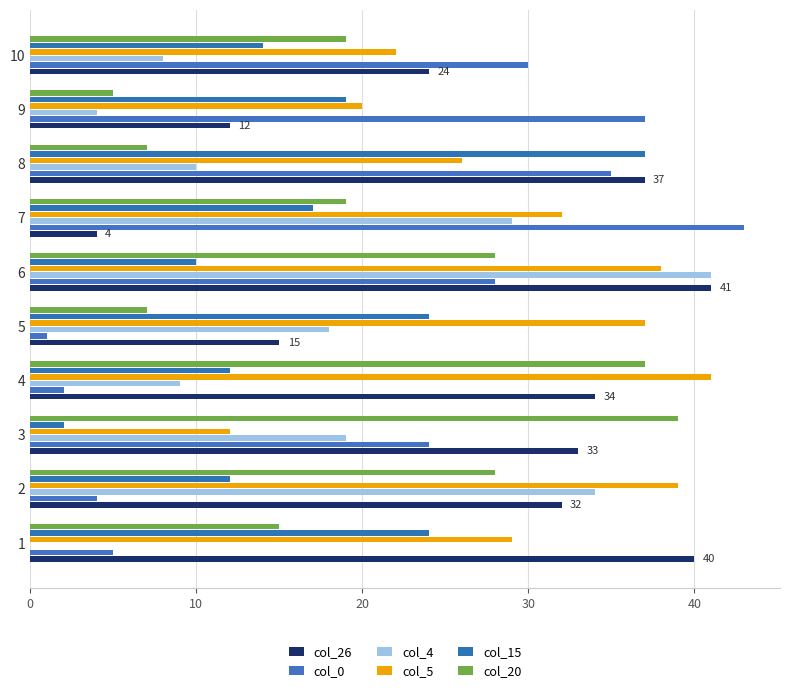

What is the total value across all series at 6?

186